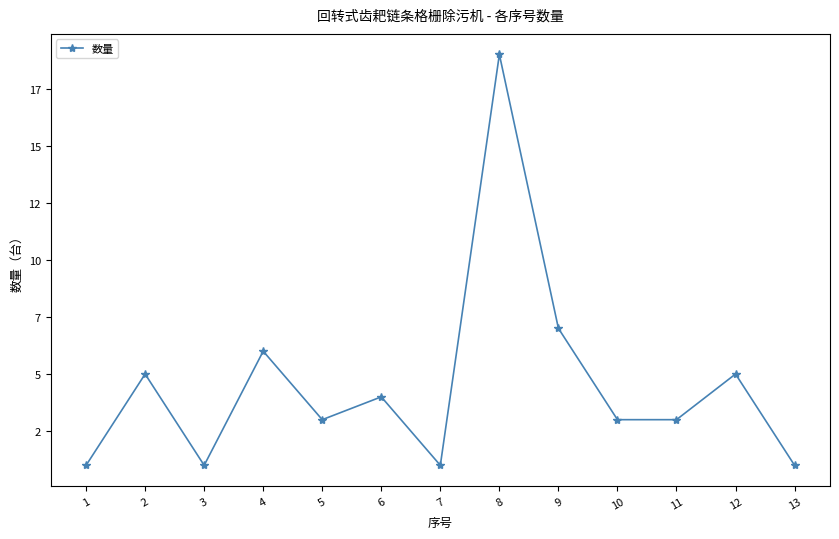

Which has a higher value, 5 or 12?

12